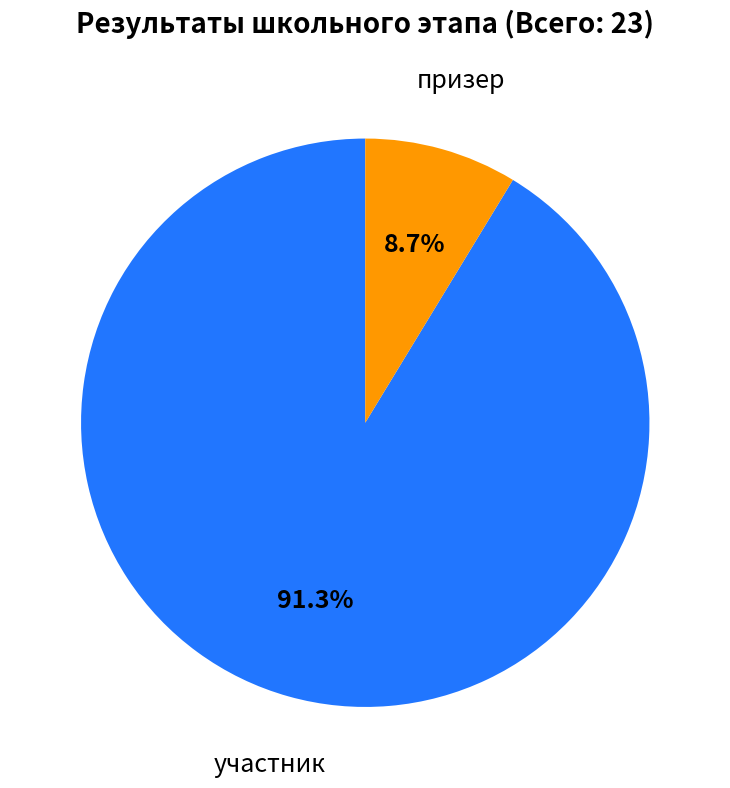

Is there any slice that represents more than half of the pie?

Yes